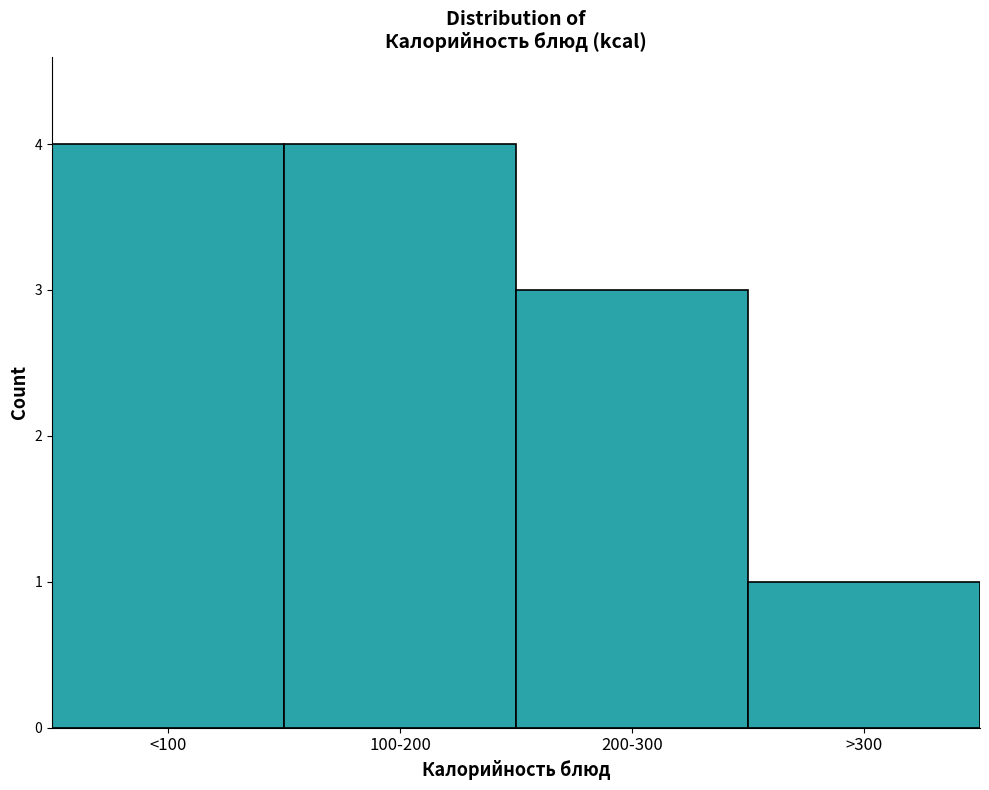

Reading right to left, transcribe all the data shown in this chart.

>300=1	200-300=3	100-200=4	<100=4